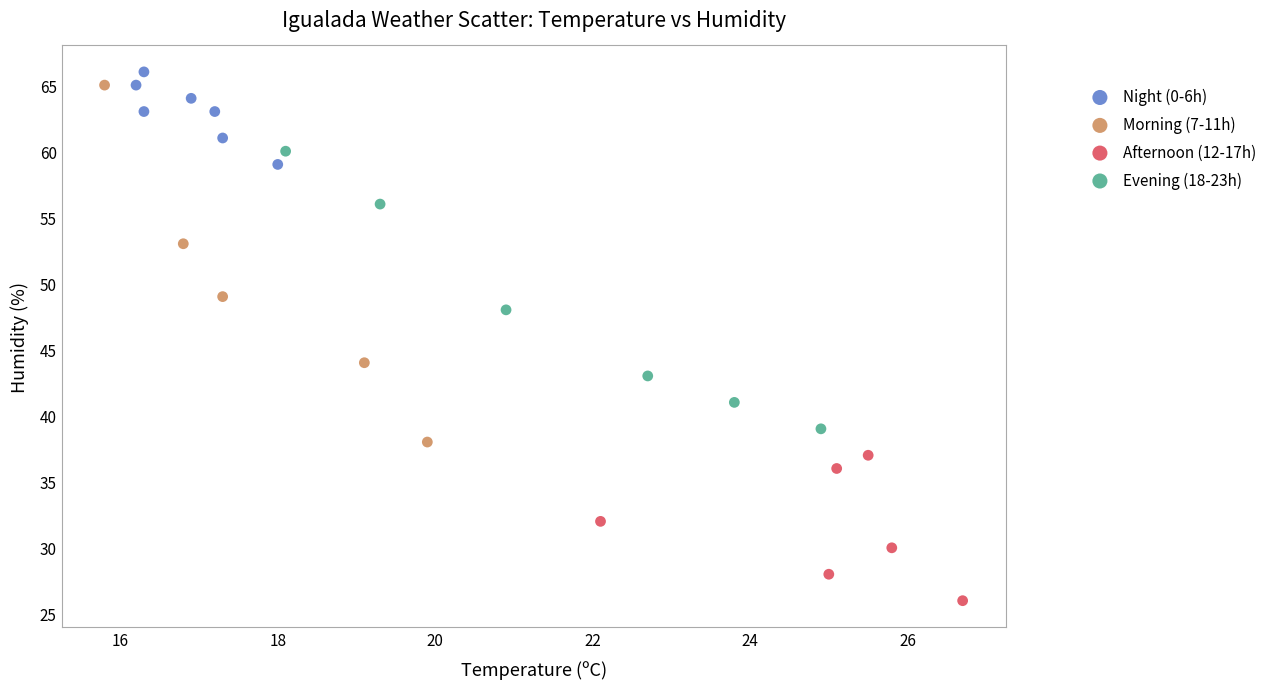

Which series contains the highest Y value?

Night (0-6h)